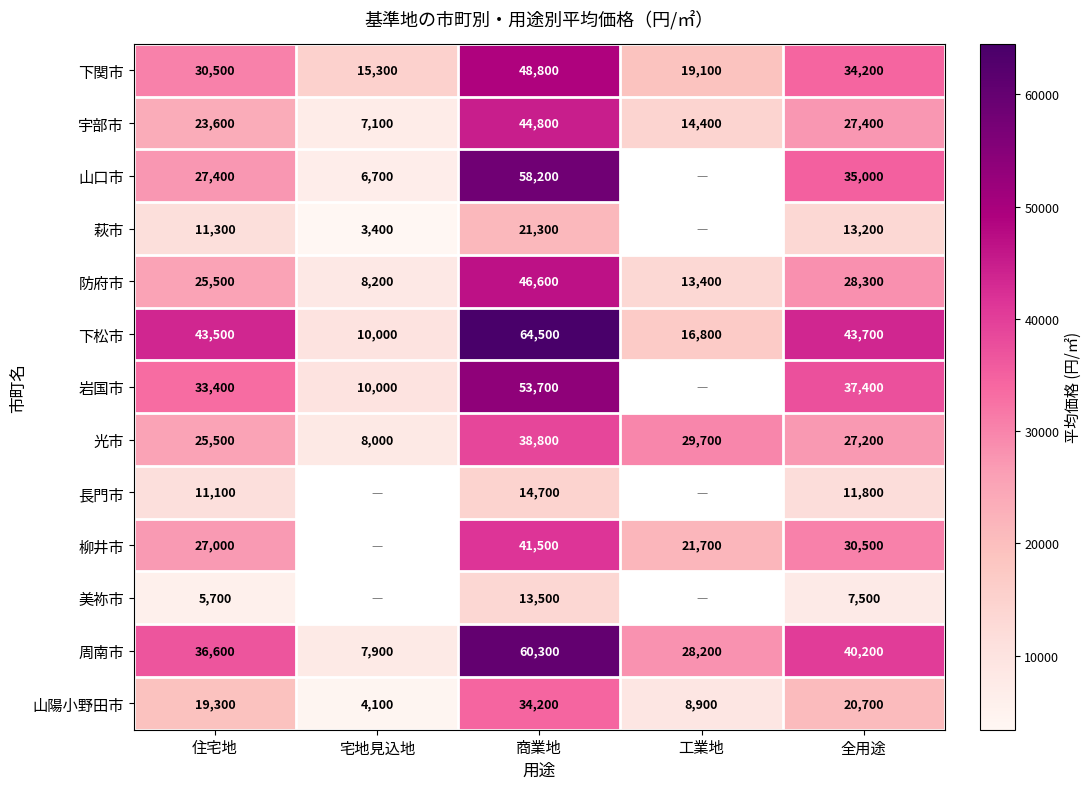

Between 住宅地 and 工業地, which is larger?

住宅地